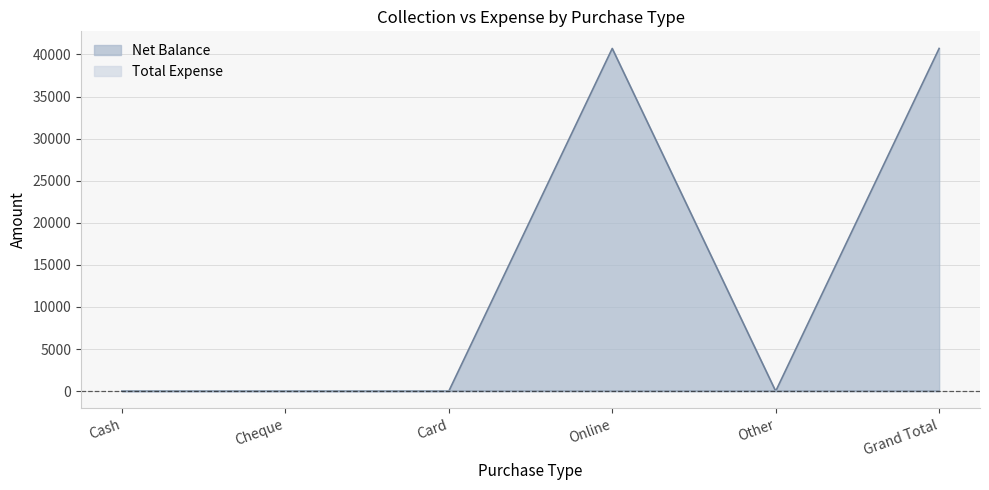

What is the label of the 1st point from the left?

Cash